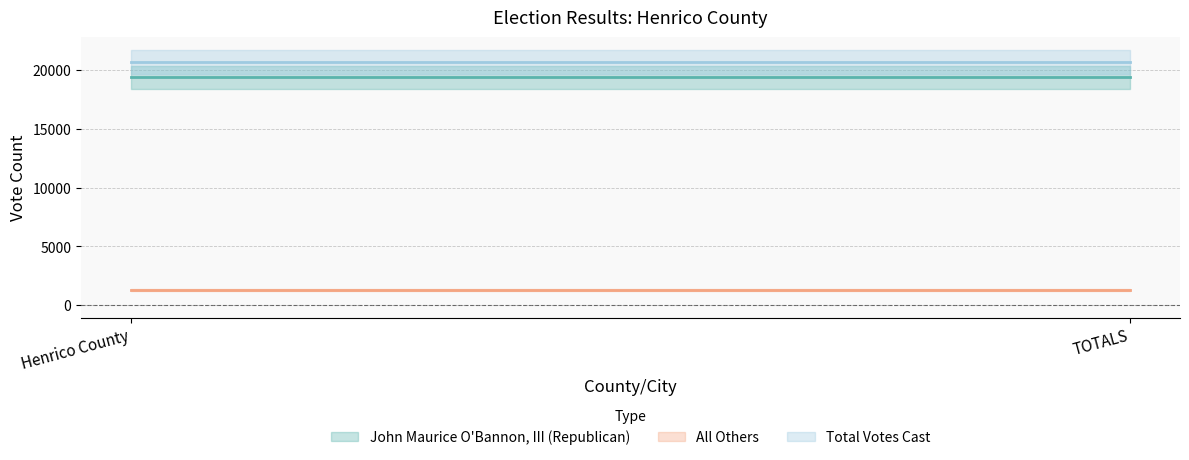

Is it true that John Maurice O'Bannon, III (Republican) equals 19405 at Henrico County?

True